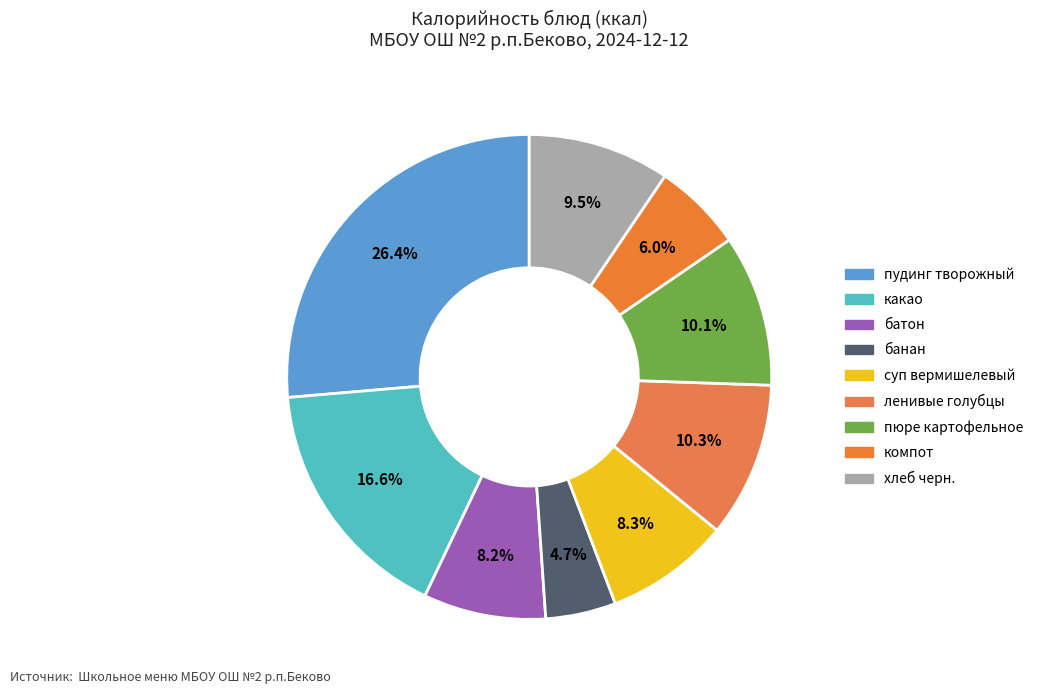

The хлеб черн. slice represents 9% of the pie. True or false?

True